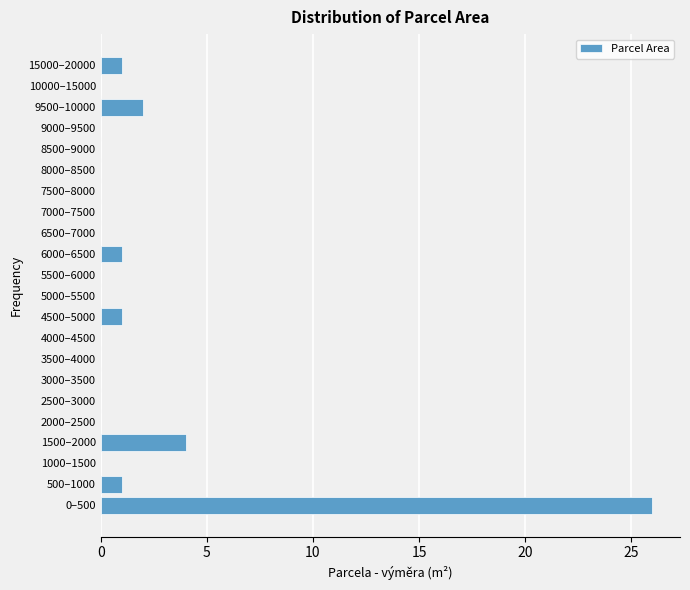

Reading bottom to top, list all the values displayed in this chart.

0–500=26	500–1000=1	1000–1500=0	1500–2000=4	2000–2500=0	2500–3000=0	3000–3500=0	3500–4000=0	4000–4500=0	4500–5000=1	5000–5500=0	5500–6000=0	6000–6500=1	6500–7000=0	7000–7500=0	7500–8000=0	8000–8500=0	8500–9000=0	9000–9500=0	9500–10000=2	10000–15000=0	15000–20000=1